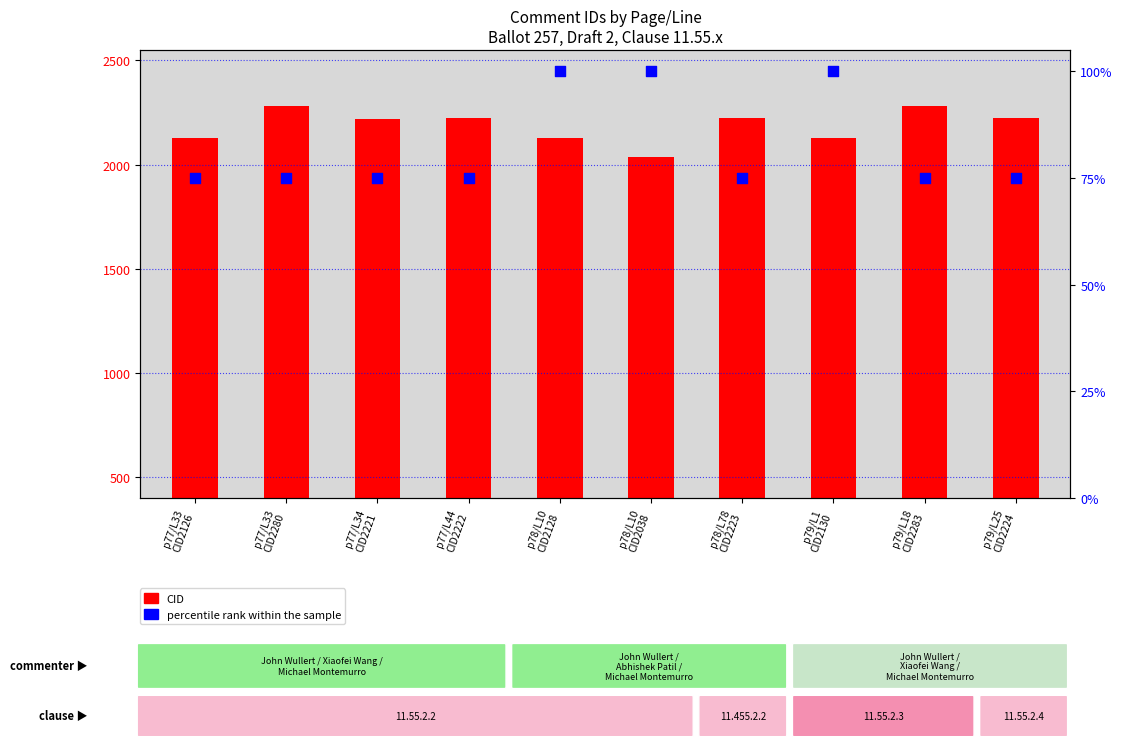

Which series has the largest total across all categories?

CID